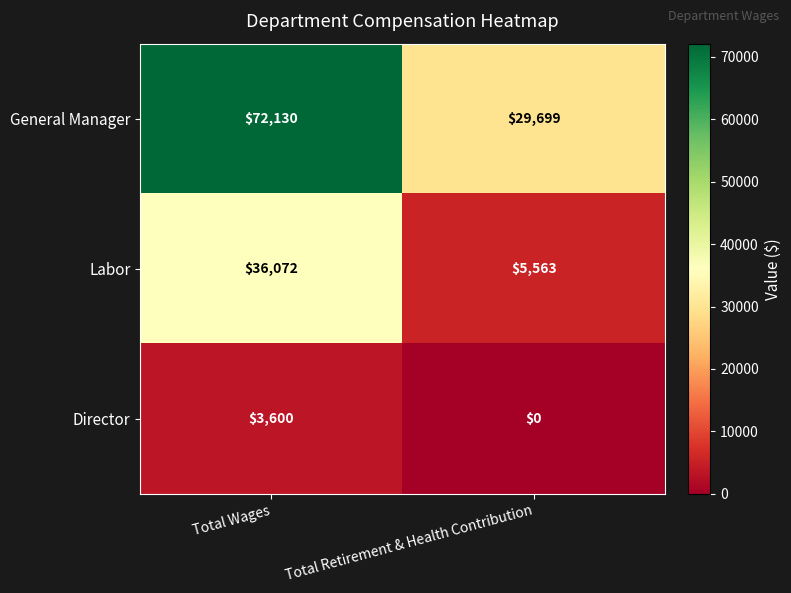

True or false: Labor has a value of 7815 at Total Retirement & Health Contribution.

False